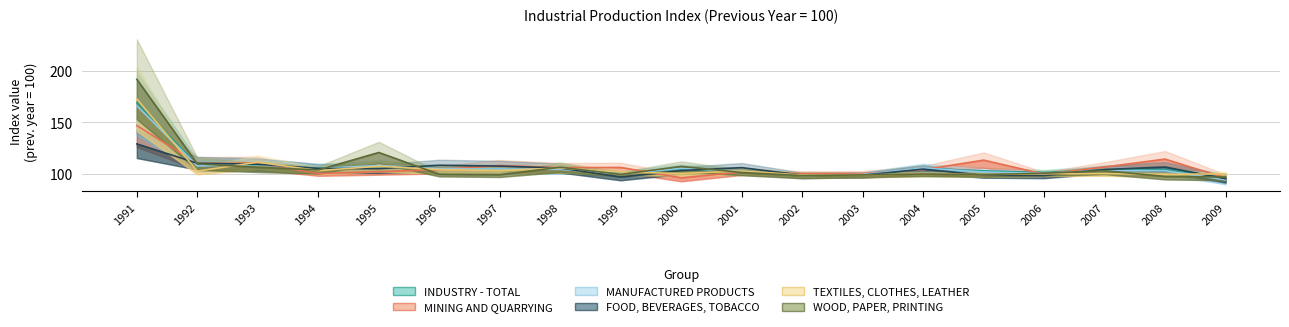

At which category is the sum across all series the highest?

1991